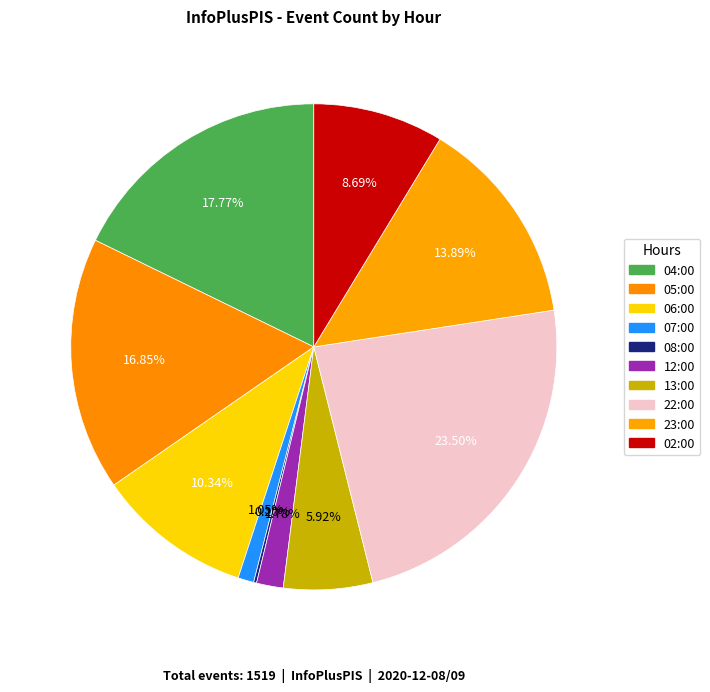

The 08:00 slice represents 0% of the pie. True or false?

True